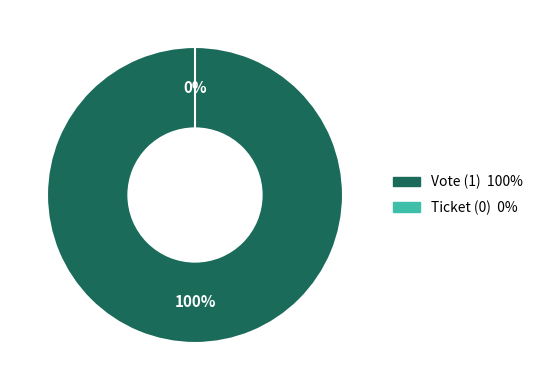

Count the number of slices in the pie.

2